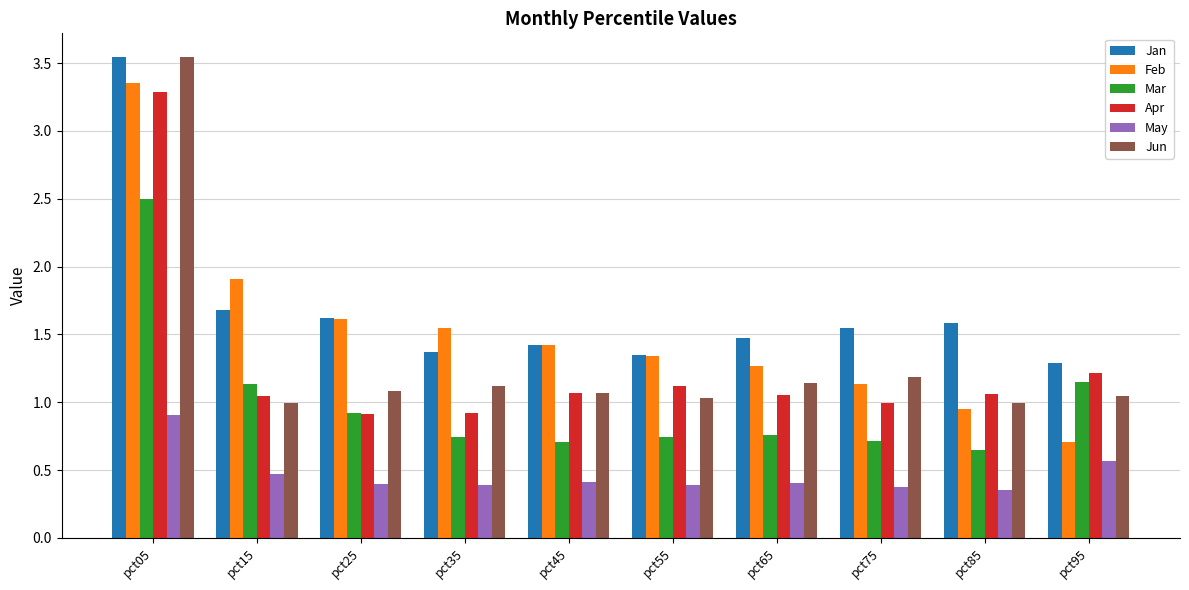

Is the value of May at pct85 greater than the value of Feb at pct05?

No